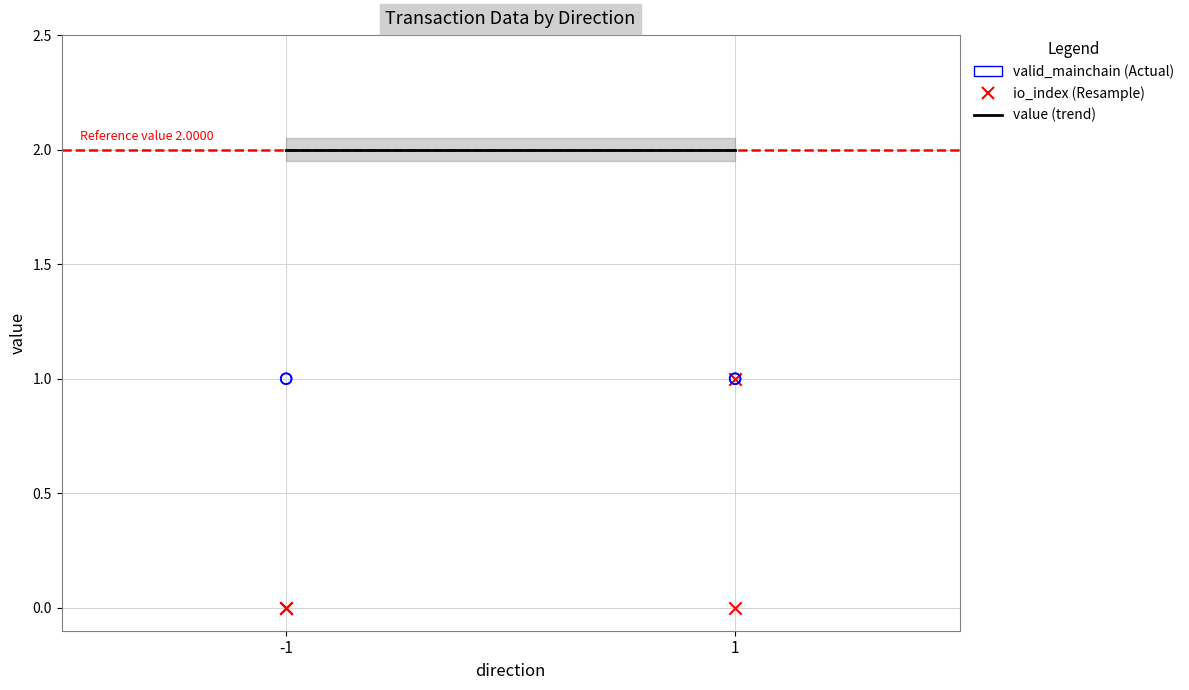

Which series has the widest spread of Y values?

io_index